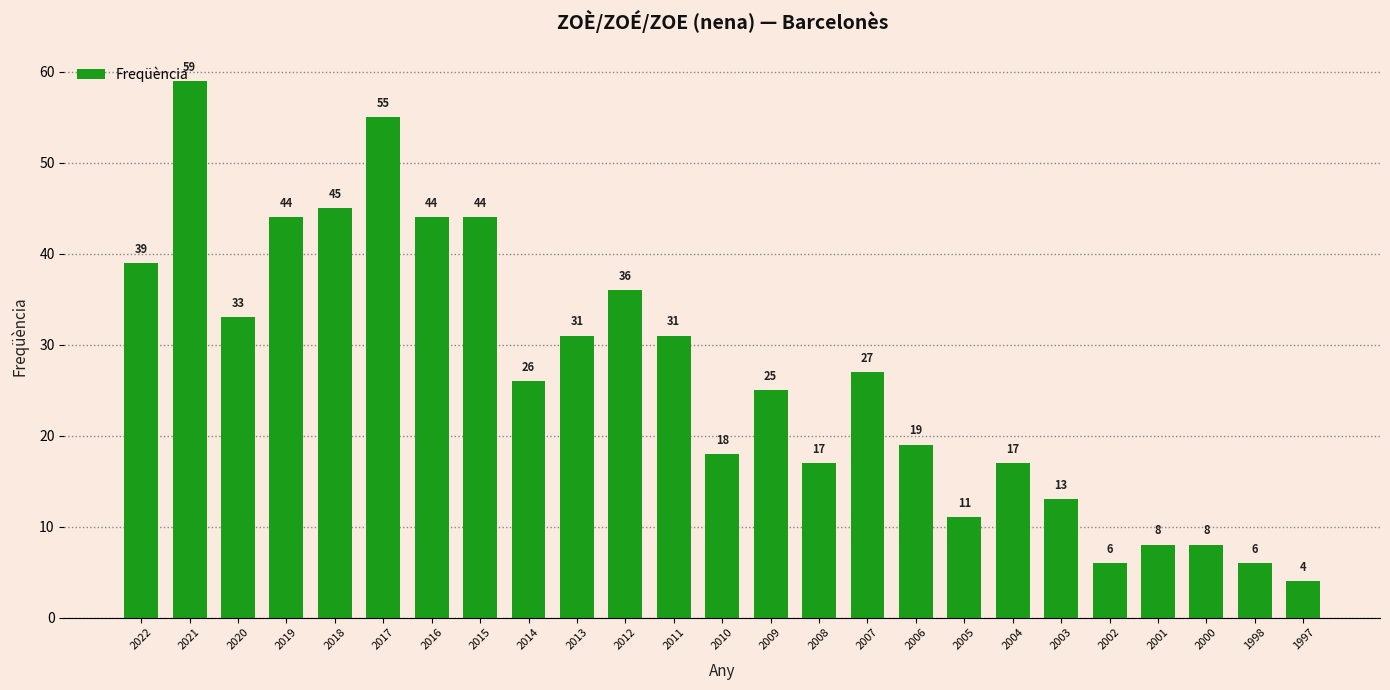

Where does the data first go above 26?

2022